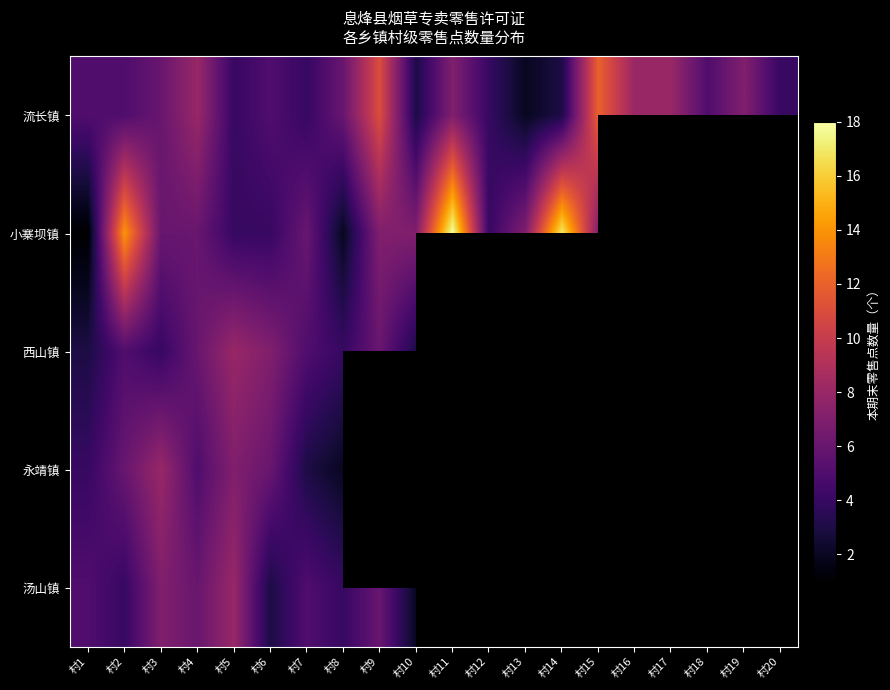

What is the smallest value displayed?

1.0